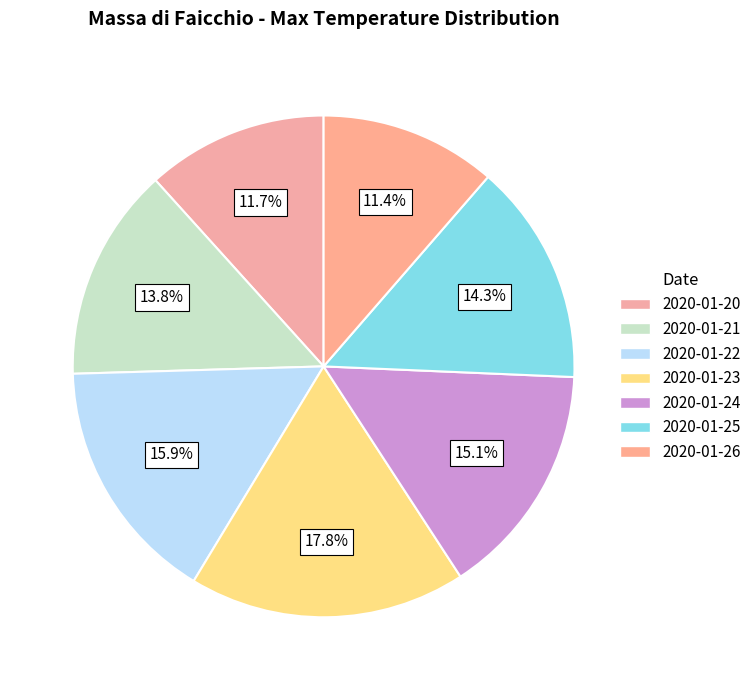

Do 2020-01-21 and 2020-01-24 together represent more than half of the pie?

No